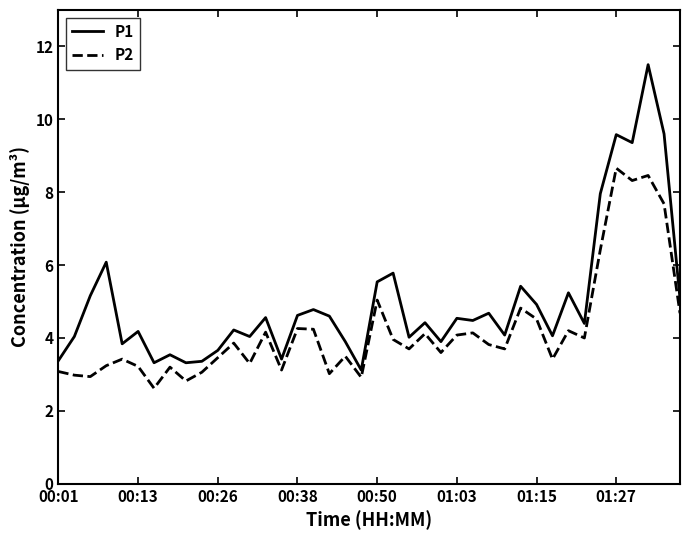

Rank the series by their average value, from highest to lowest.

P1, P2